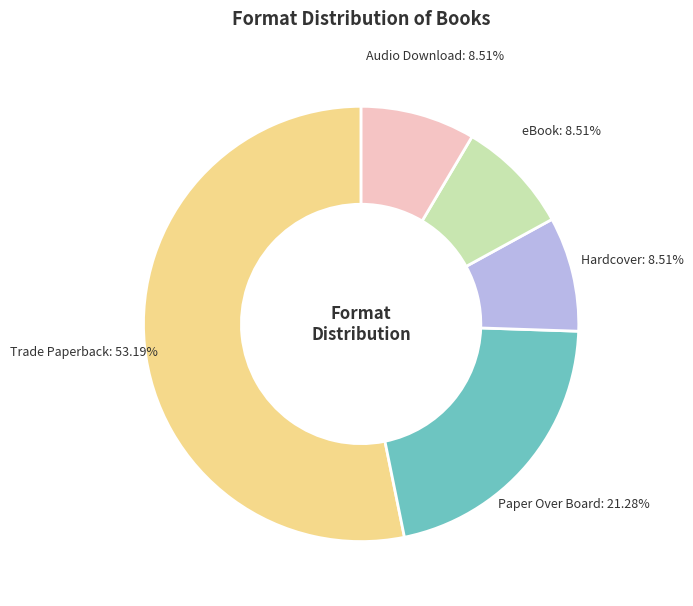

Is there a majority slice in this chart?

Yes